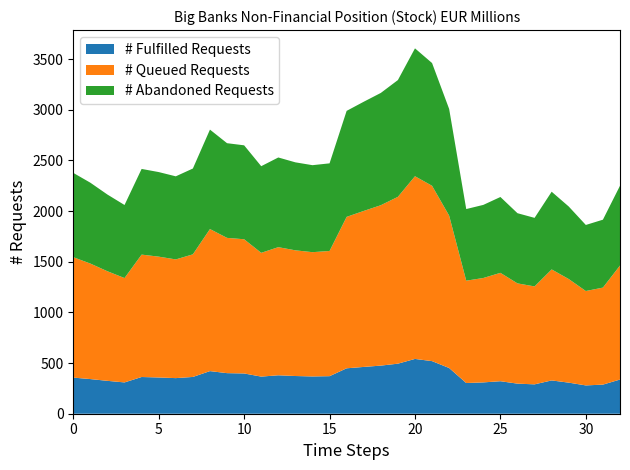

What are all the series names shown in the legend?

# Fulfilled Requests, # Queued Requests, # Abandoned Requests